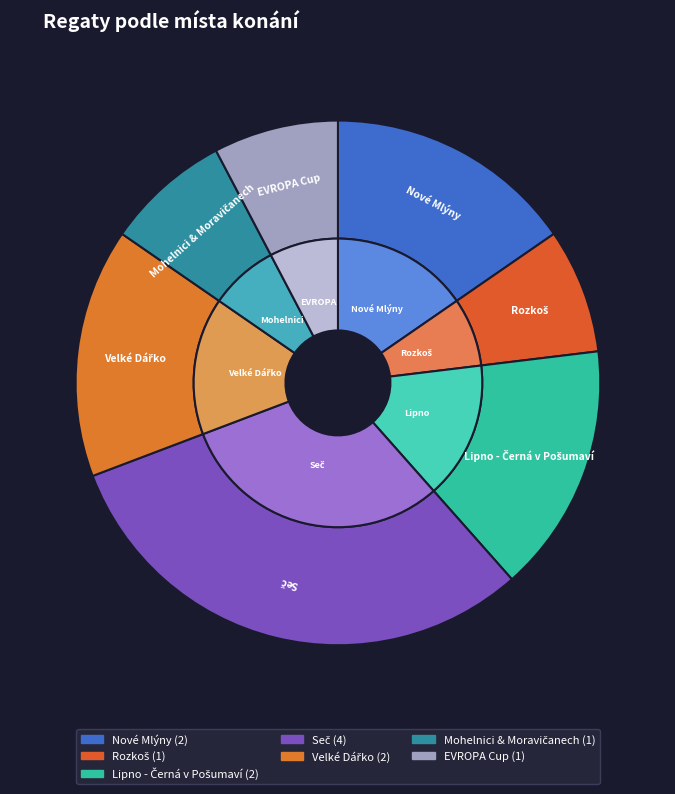

Is there any slice that represents more than half of the pie?

No